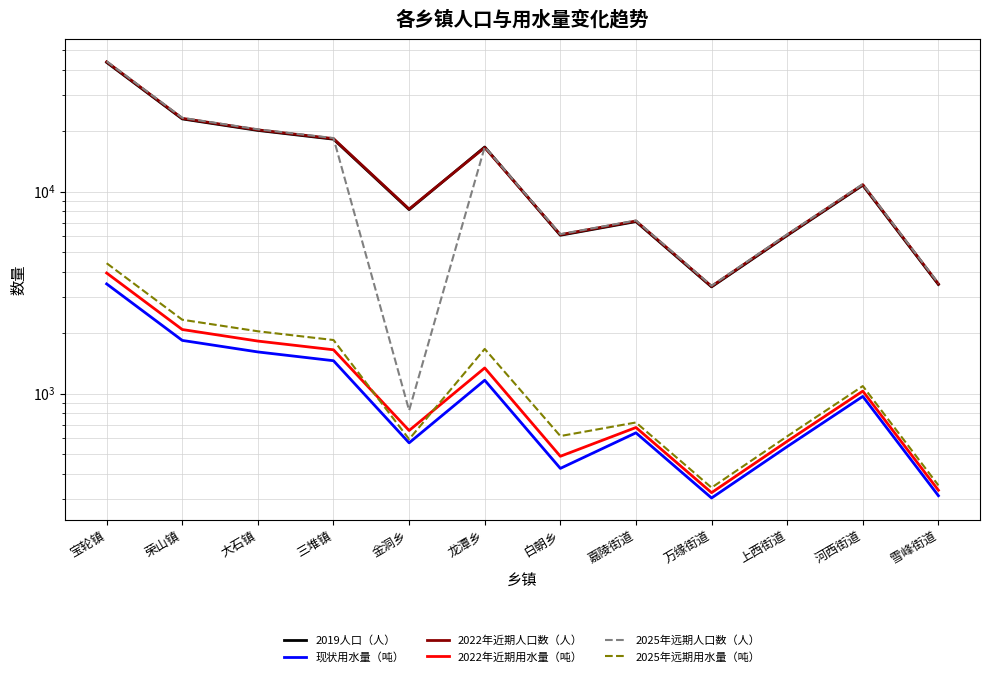

Reading left to right, transcribe all the data shown in this chart.

2019人口（人）: 宝轮镇=43634	荣山镇=22907	大石镇=20089	三堆镇=18181	金洞乡=8145	龙潭乡=16630	白朝乡=6080	嘉陵街道=7105	万缘街道=3375	上西街道=6064	河西街道=10754	雪峰街道=3468
现状用水量（吨）: 宝轮镇=3491	荣山镇=1833	大石镇=1607	三堆镇=1454	金洞乡=570	龙潭乡=1164	白朝乡=426	嘉陵街道=639	万缘街道=304	上西街道=546	河西街道=968	雪峰街道=312
2022年近期人口数（人）: 宝轮镇=43909	荣山镇=23052	大石镇=20216	三堆镇=18296	金洞乡=8196	龙潭乡=16529	白朝乡=6118	嘉陵街道=7150	万缘街道=3396	上西街道=6102	河西街道=10822	雪峰街道=3490
2022年近期用水量（吨）: 宝轮镇=3952	荣山镇=2075	大石镇=1819	三堆镇=1647	金洞乡=656	龙潭乡=1339	白朝乡=489	嘉陵街道=679	万缘街道=323	上西街道=580	河西街道=1028	雪峰街道=332
2025年远期人口数（人）: 宝轮镇=44187	荣山镇=23197	大石镇=20343	三堆镇=18411	金洞乡=825	龙潭乡=16633	白朝乡=6157	嘉陵街道=7195	万缘街道=3418	上西街道=6141	河西街道=10890	雪峰街道=3512
2025年远期用水量（吨）: 宝轮镇=4419	荣山镇=2320	大石镇=2034	三堆镇=1841	金洞乡=594	龙潭乡=1663	白朝乡=616	嘉陵街道=719	万缘街道=342	上西街道=614	河西街道=1089	雪峰街道=351